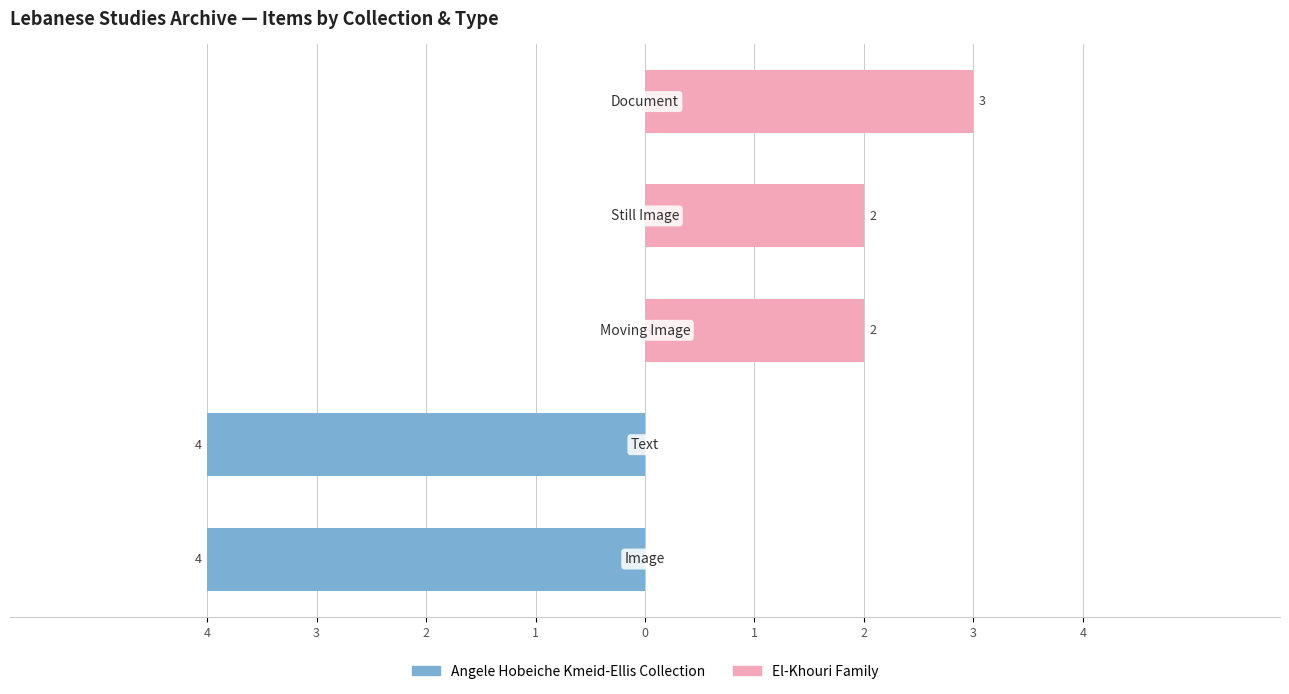

How many data points in El-Khouri Family are less than 2?

2